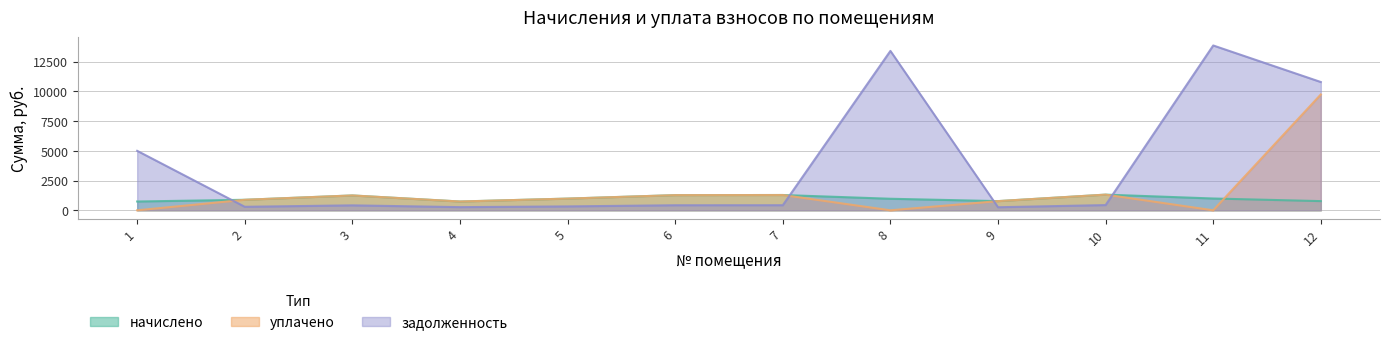

Rank the categories by начислено value from highest to lowest.

10, 7, 6, 3, 11, 5, 8, 2, 9, 12, 1, 4